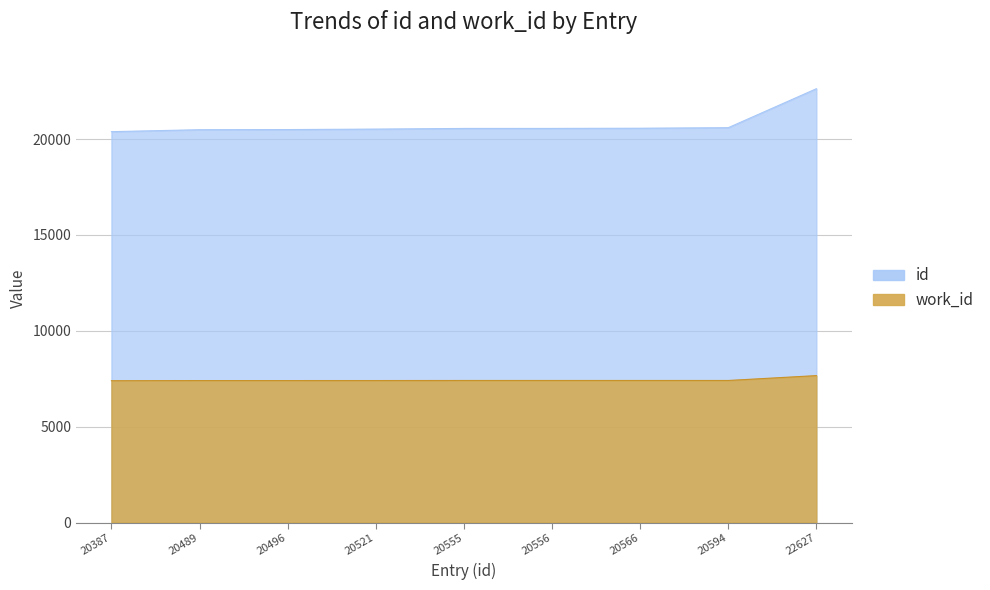

How many data points does each series have?

9